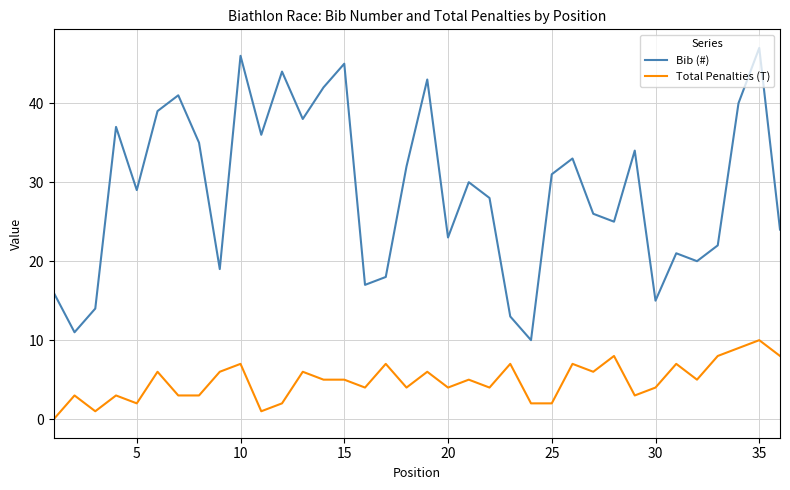

List the series in order of their overall mean, lowest first.

Total Penalties (T), Bib (#)